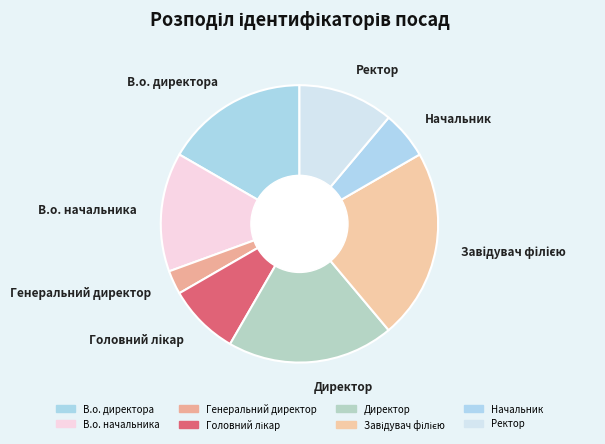

Is it true that В.о. директора is 10% of the pie?

False